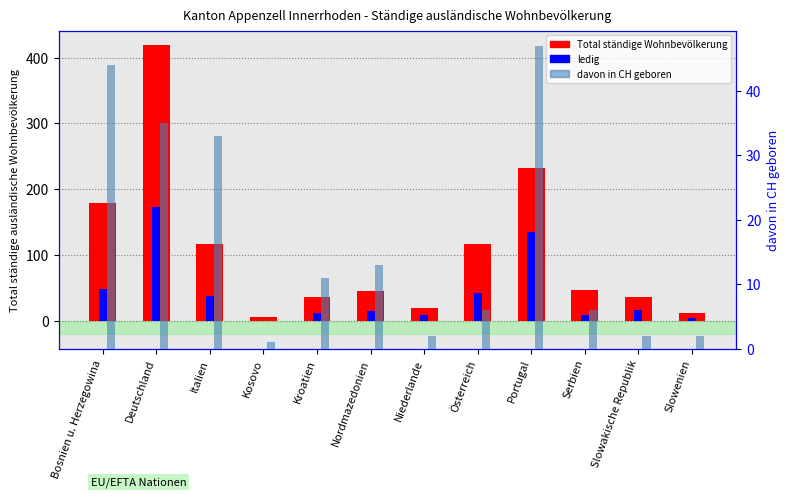

How many bars are there in total?

36